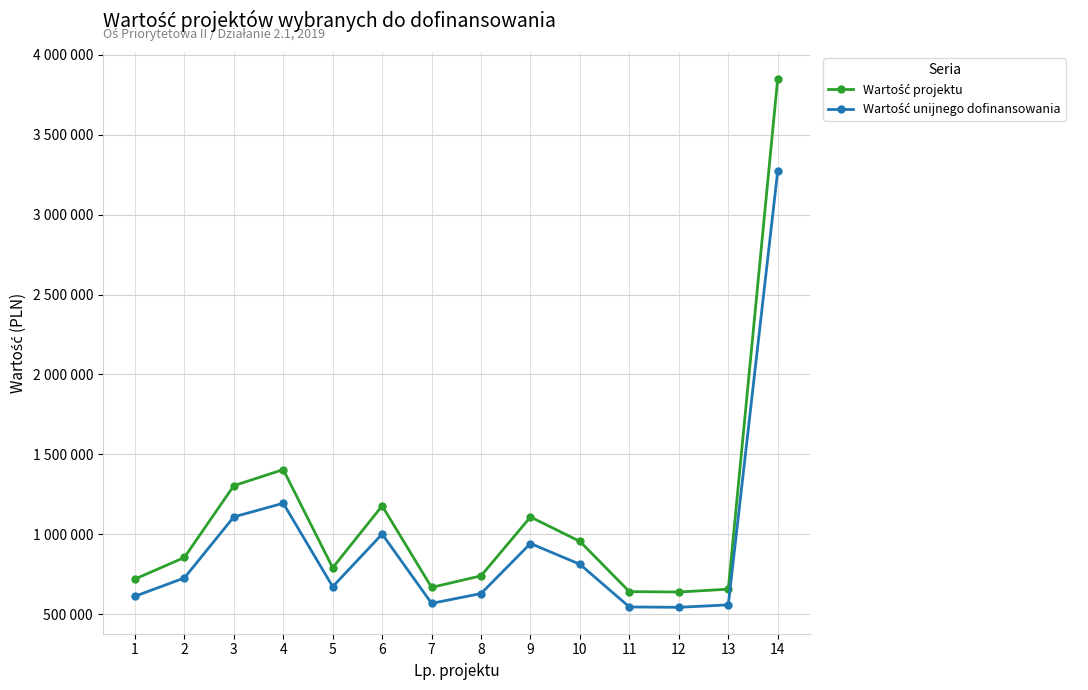

True or false: Wartość unijnego dofinansowania and Wartość projektu intersect in this chart.

False